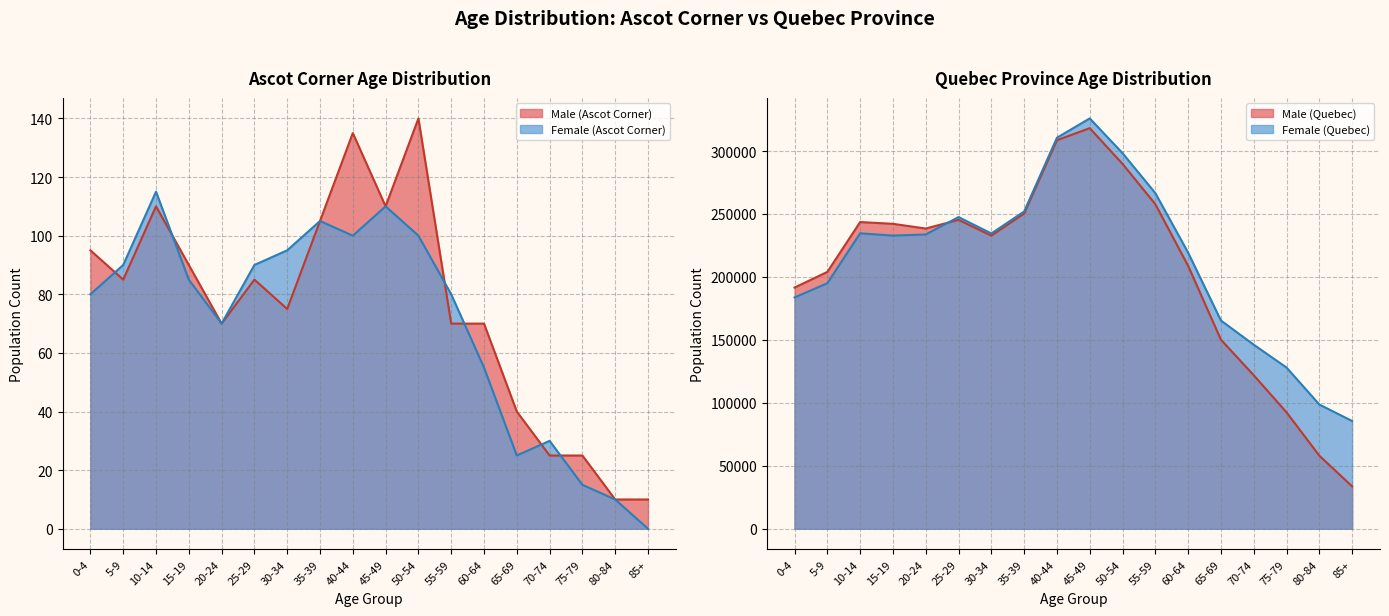

What is the minimum value for Female (Quebec)?

85585